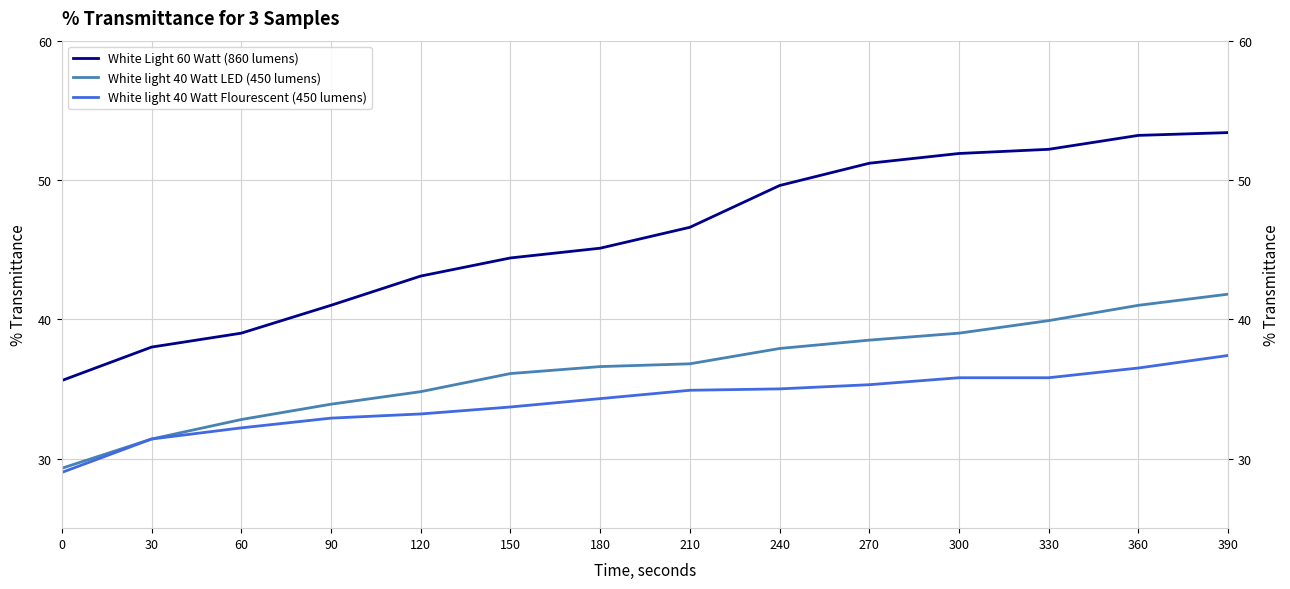

Is it true that White light 40 Watt LED (450 lumens) equals 36.1 at 150?

True